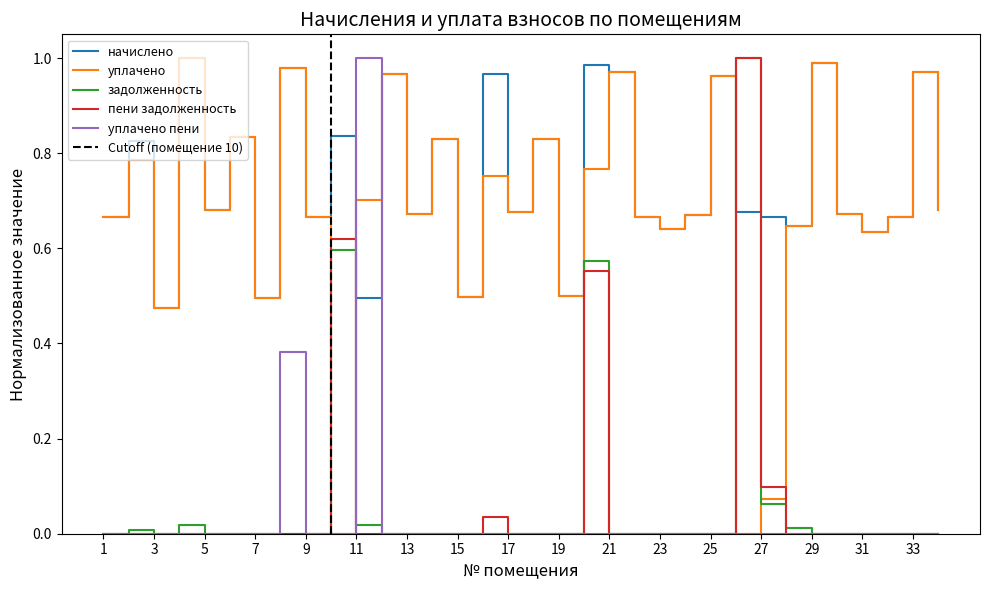

The value of уплачено пени at 32 is 0.0. True or false?

True